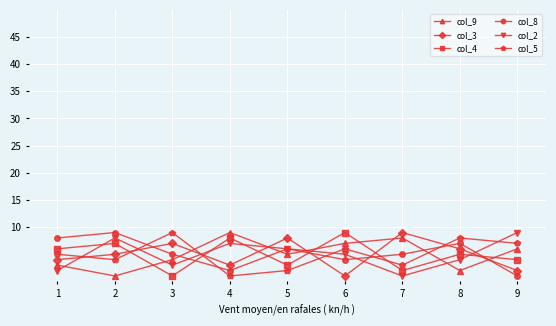

Is the value of col_8 at 2 greater than the value of col_9 at 3?

Yes